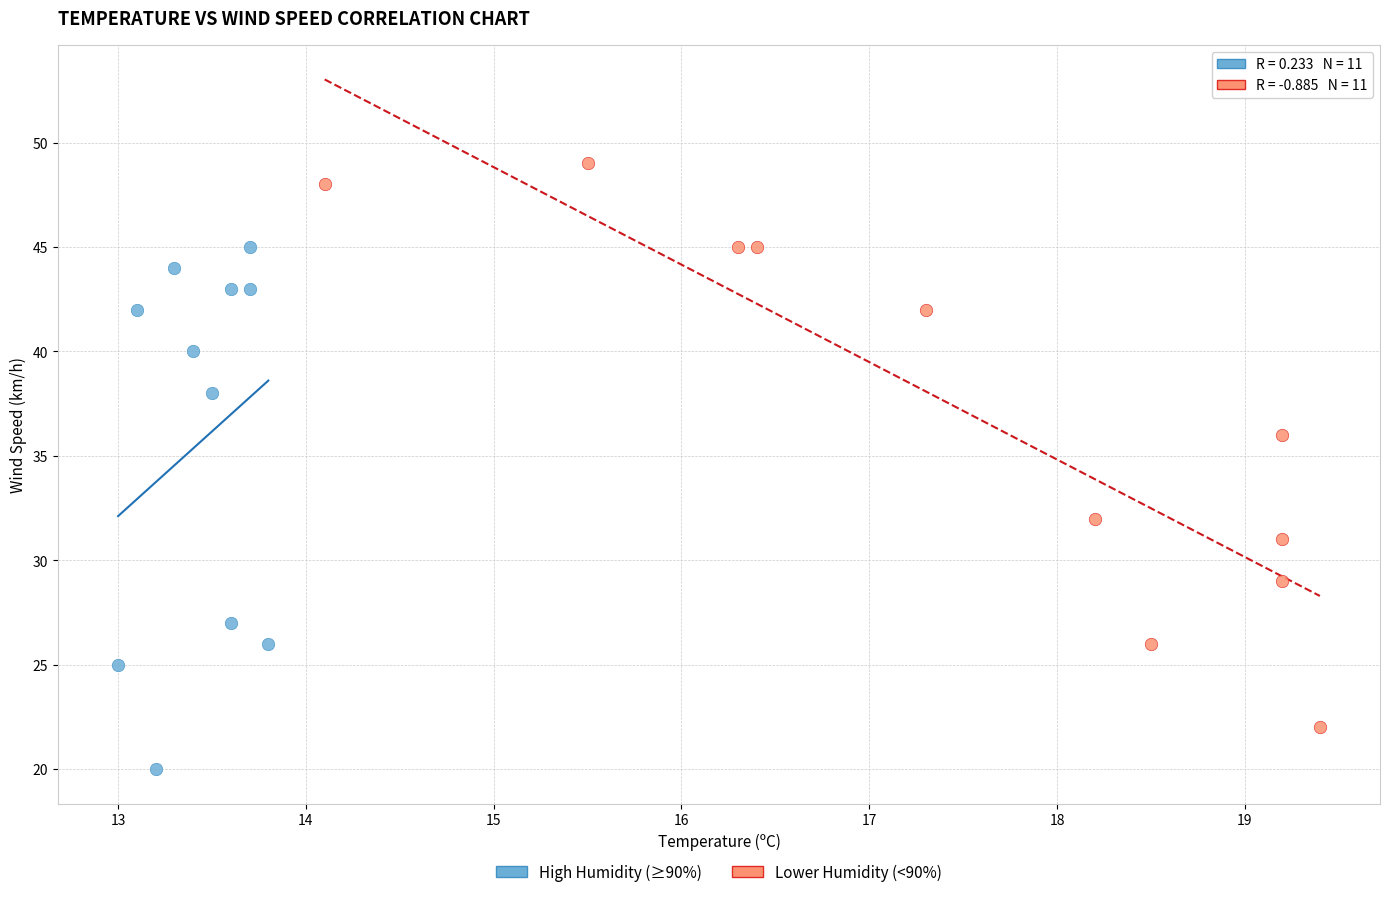

Which series reaches the maximum Y coordinate?

Lower Humidity (<90%)